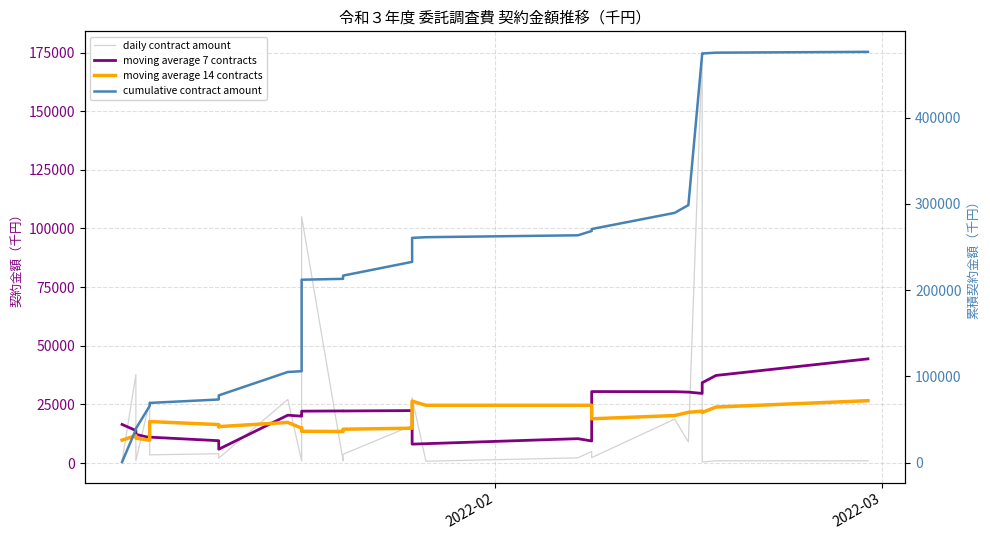

Is the value of cumulative contract amount at 9 greater than the value of daily contract amount at 7?

Yes